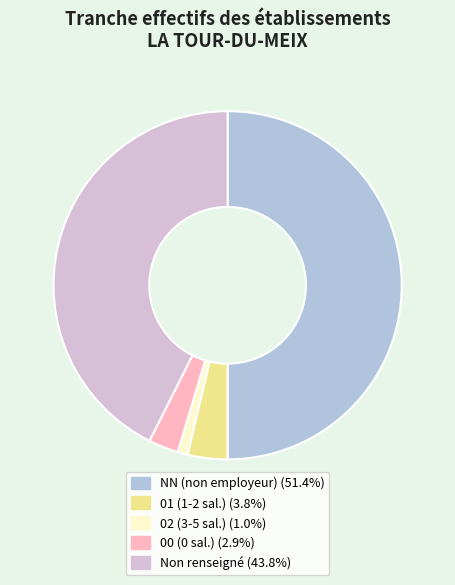

Combined, do Non renseigné (43.8%) and NN (non employeur) (51.4%) account for over 50%?

Yes